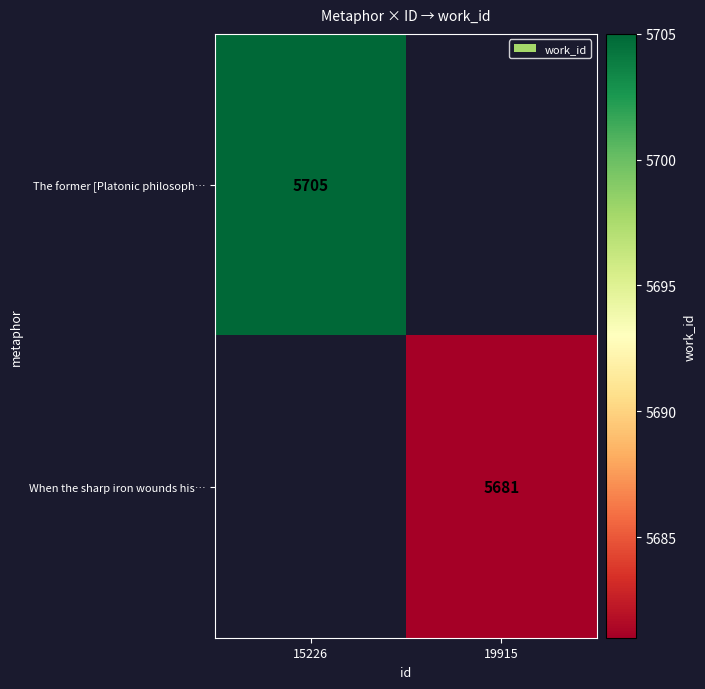

The value of When the sharp iron wounds his… at 19915 is 8330. True or false?

False